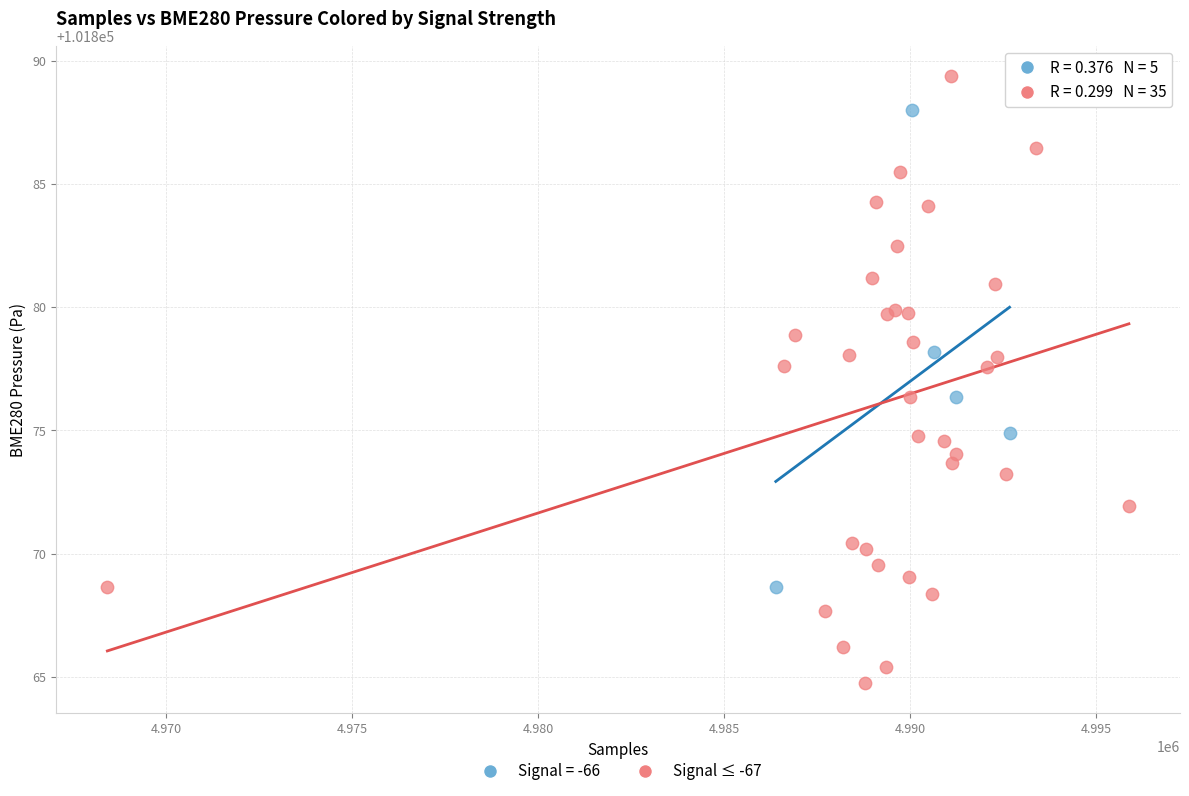

Which series has the largest Y range (max minus min)?

Signal ≤ -67